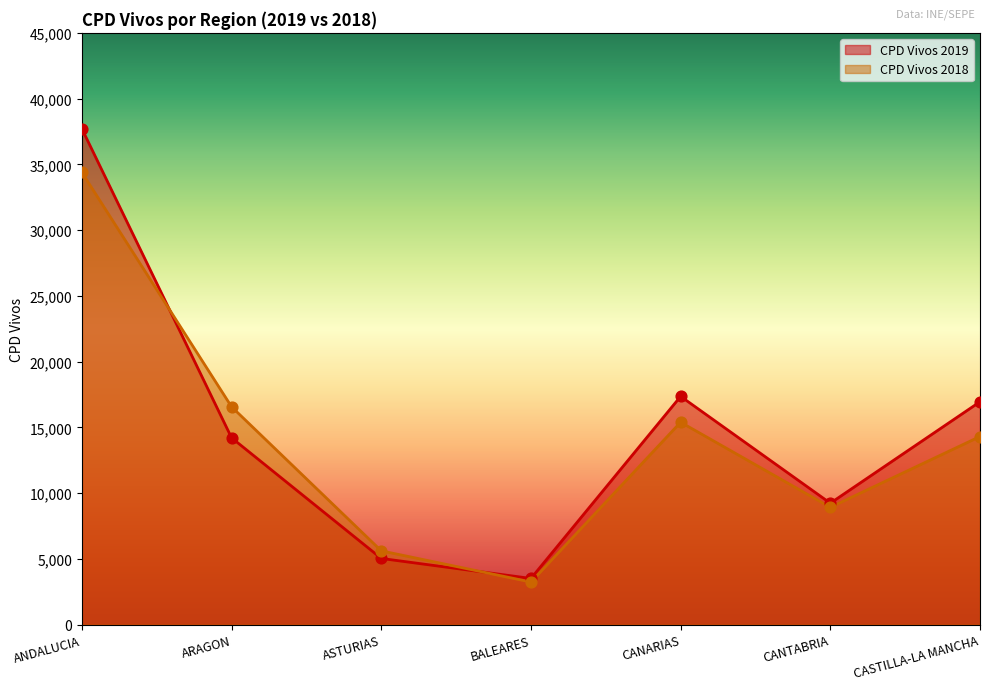

Is the value of CPD Vivos 2019 at BALEARES greater than the value of CPD Vivos 2018 at ARAGON?

No